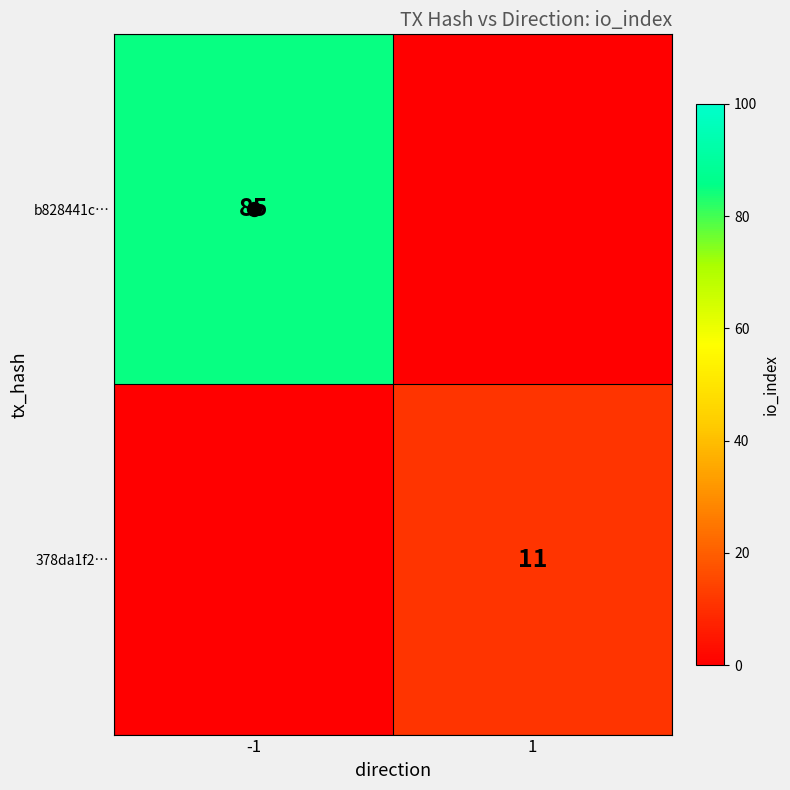

Between 1 and -1, which is larger?

-1